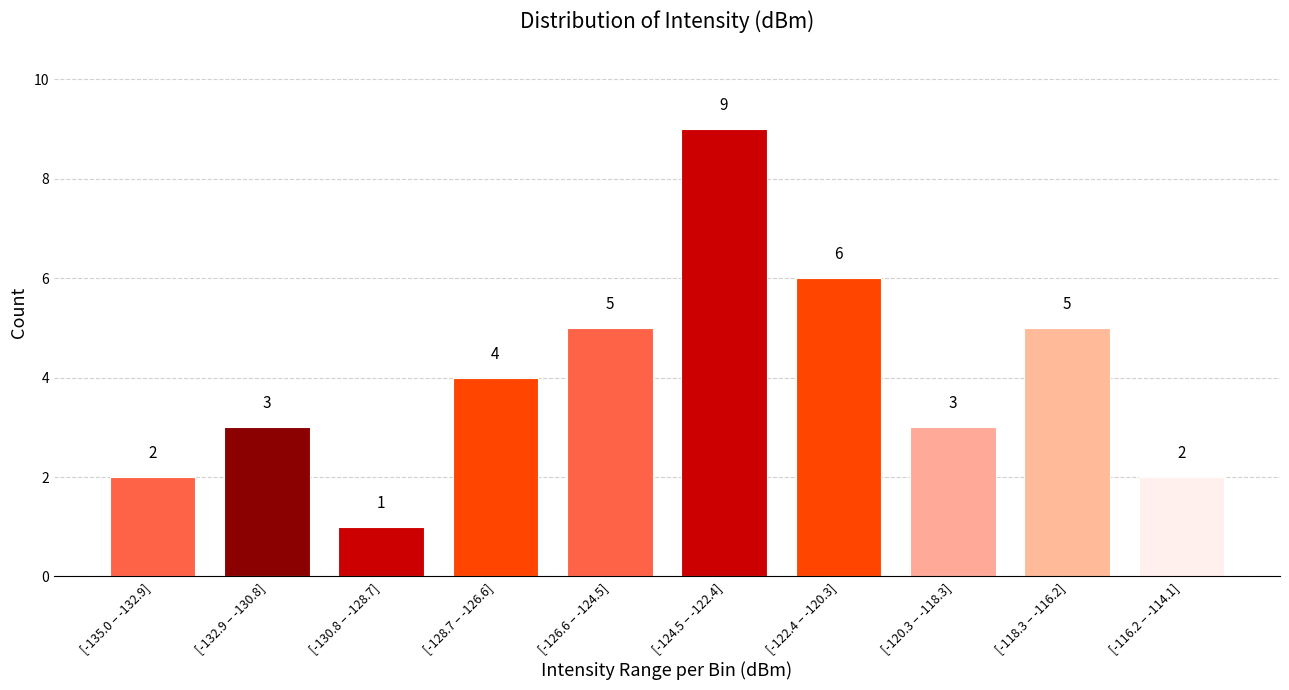

Reading right to left, extract all data points from this chart.

2	5	3	6	9	5	4	1	3	2